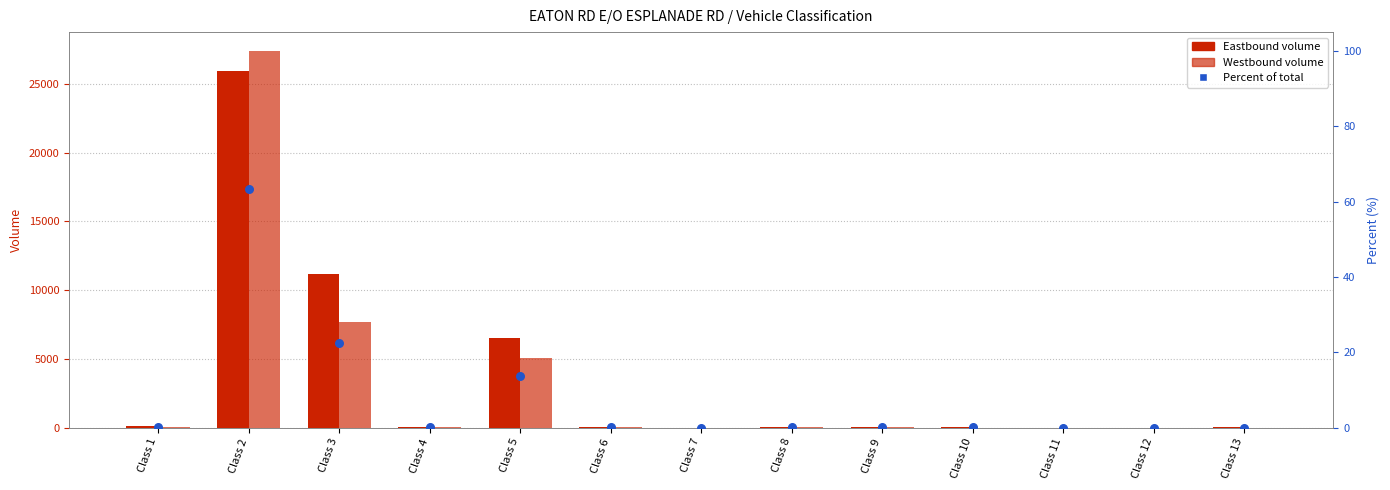

Is the value of Eastbound at Class 13 greater than the value of Westbound at Class 12?

Yes